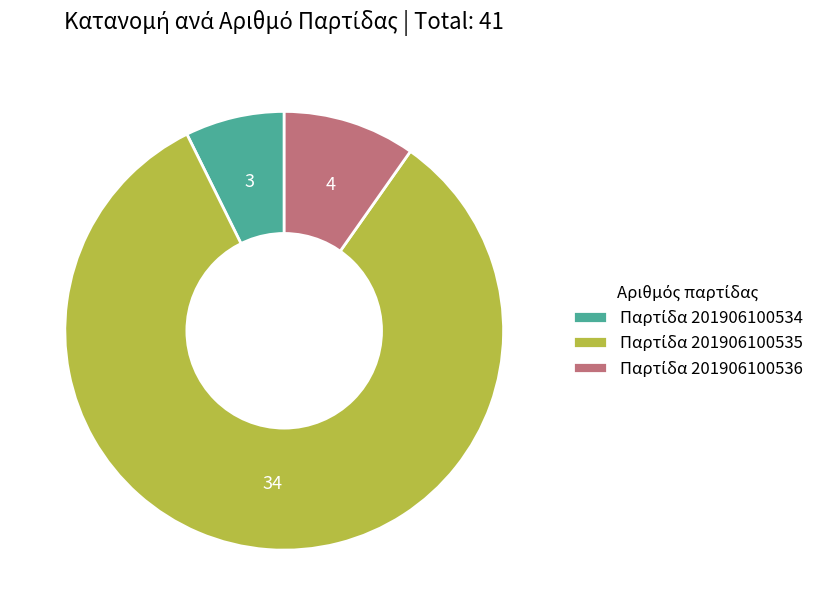

Does any single category account for the majority?

Yes